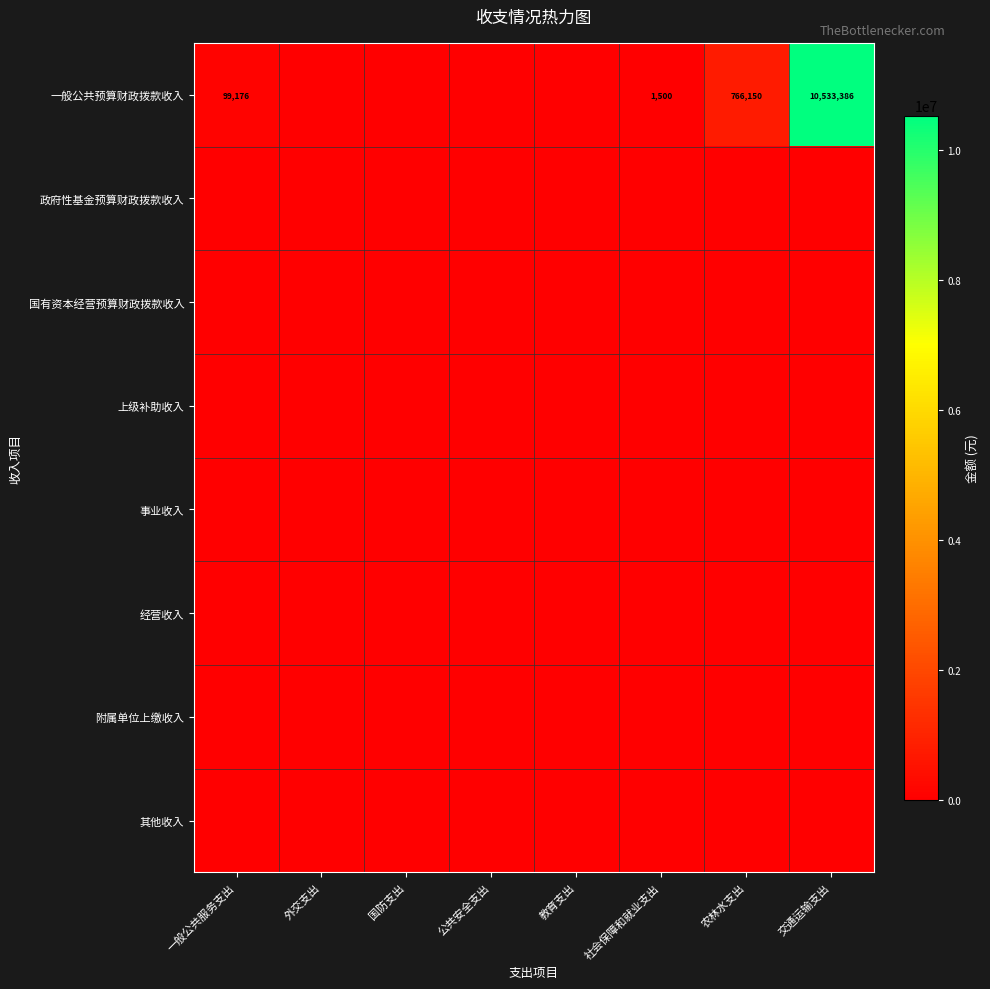

Which has a higher value, 社会保障和就业支出 or 交通运输支出?

交通运输支出